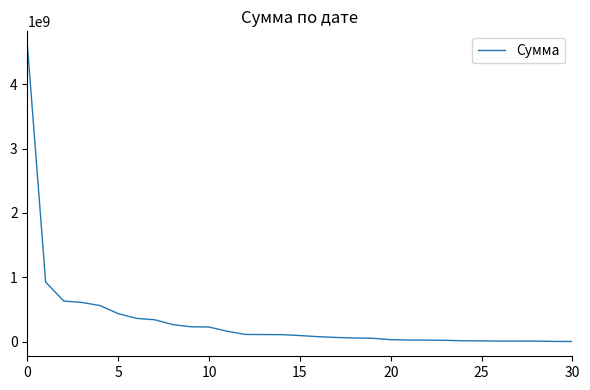

What is the greatest value displayed?

4591513700.0